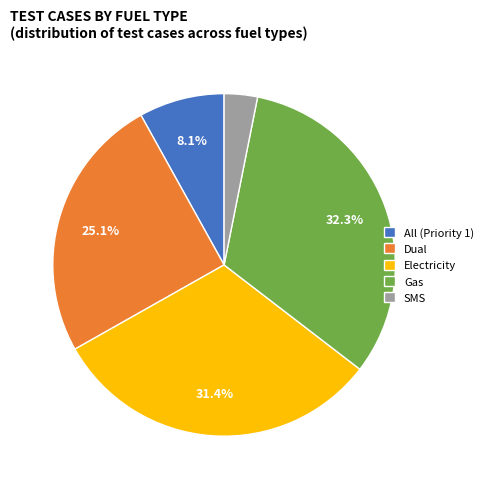

To the nearest percent, what percentage of the pie is Electricity?

31%